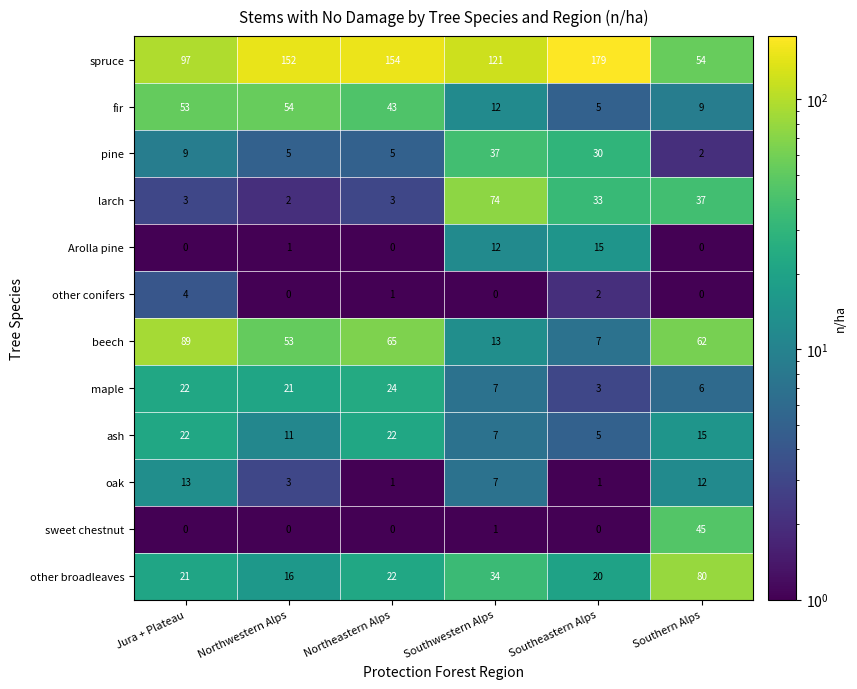

Is it true that pine equals 8 at Northwestern Alps?

False